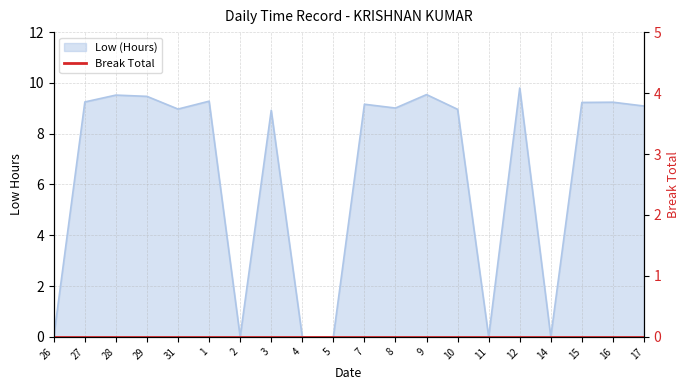

At which label is the value closest to 4?

26